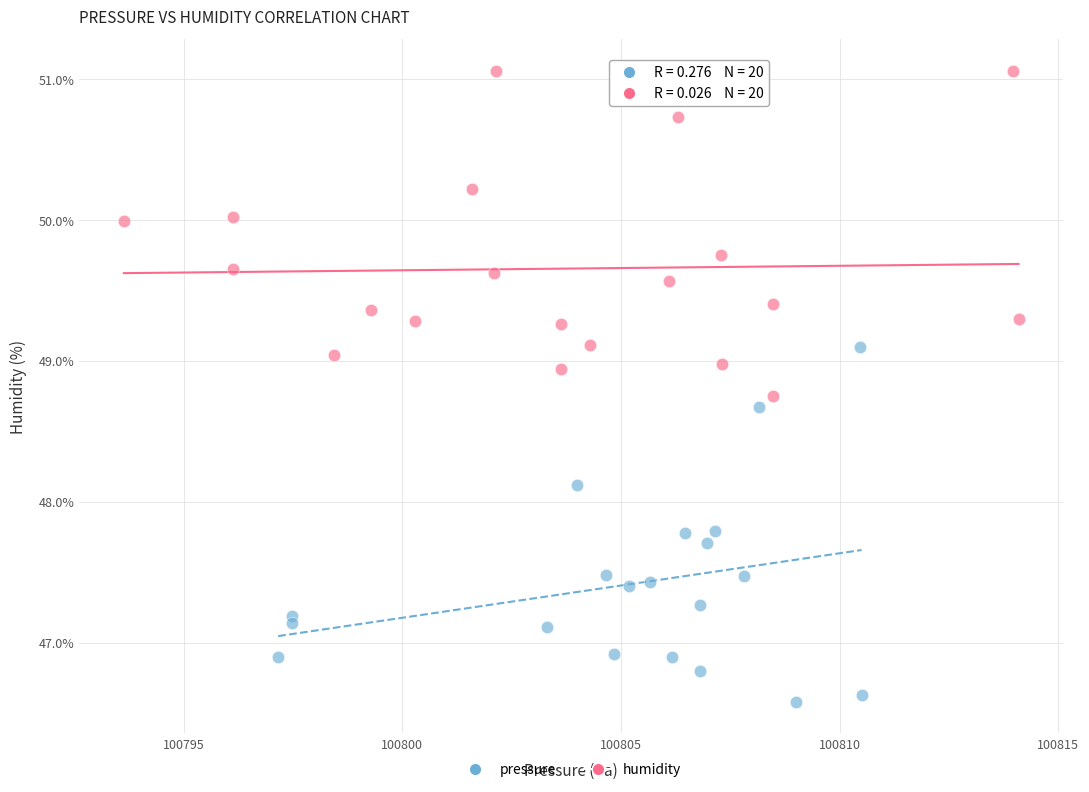

Which series reaches the maximum Y coordinate?

humidity